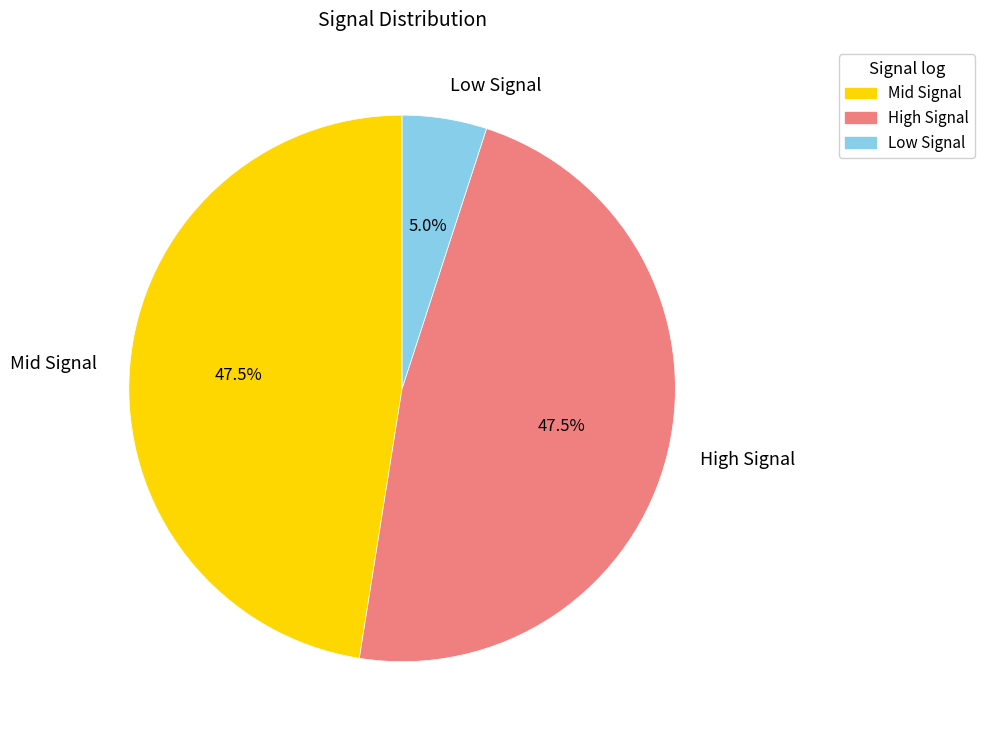

What is the smallest slice in the pie chart?

Low Signal